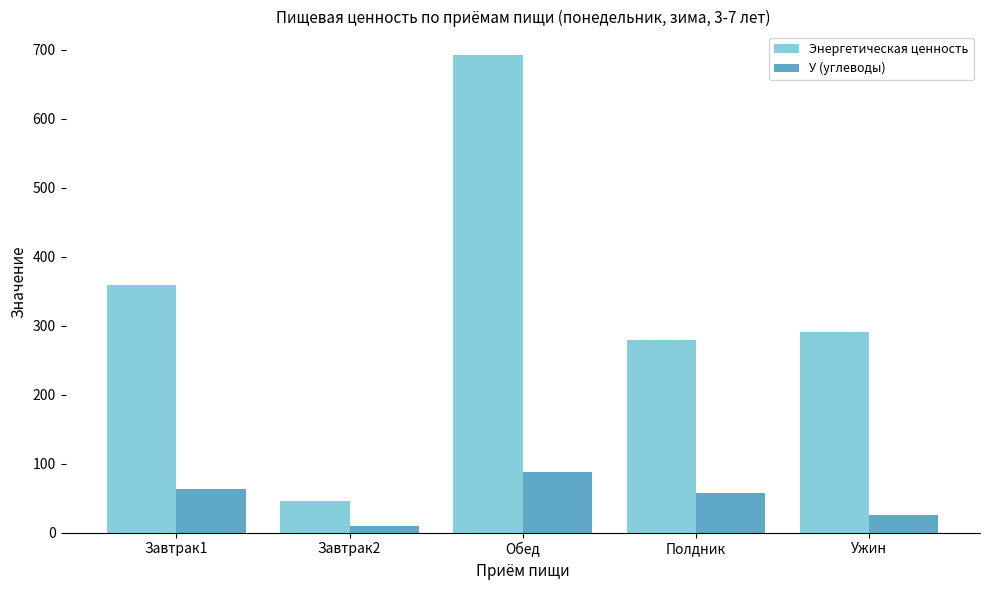

What is the difference between the maximum and minimum values in the Энергетическая ценность series?

646